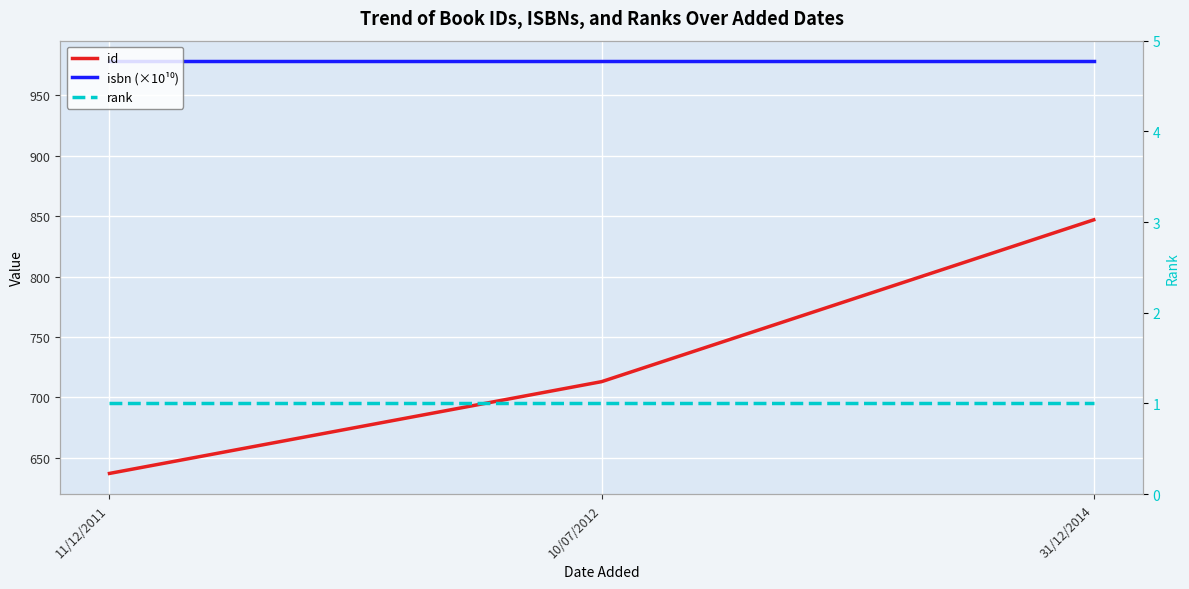

Between 11/12/2011 and 10/07/2012, which is larger?

10/07/2012